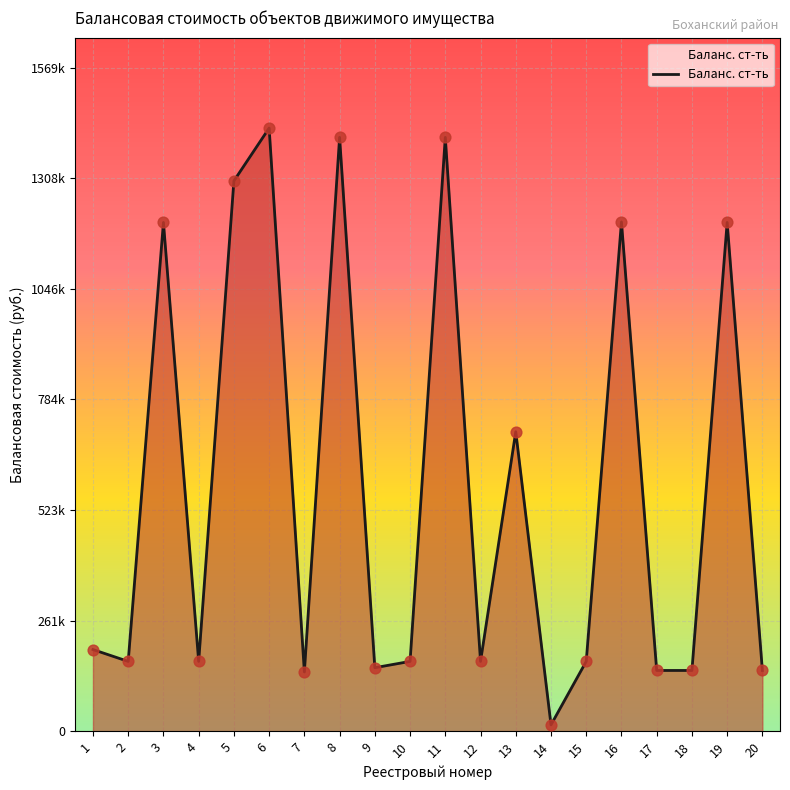

What is the ratio of the value at 18 to the value at 3?

0.1